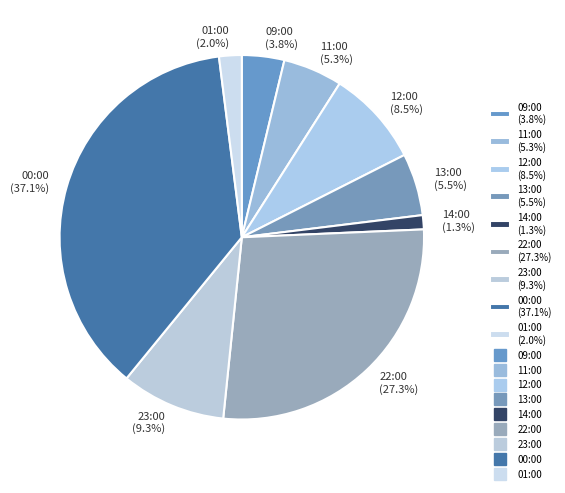

Is there any slice that represents more than half of the pie?

No